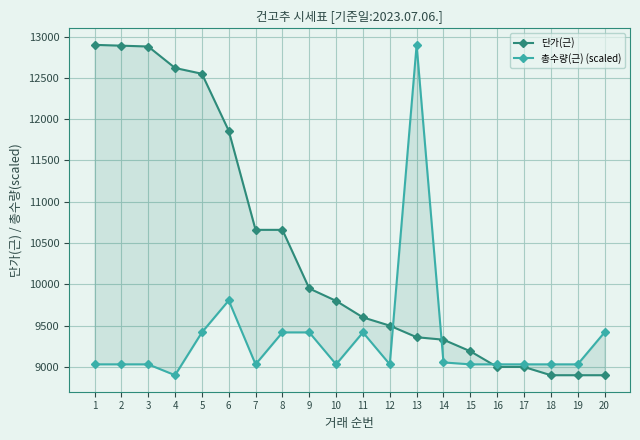

Which series ends up on top after the final intersection of 단가(근) and 총수량(근) (scaled)?

총수량(근) (scaled)